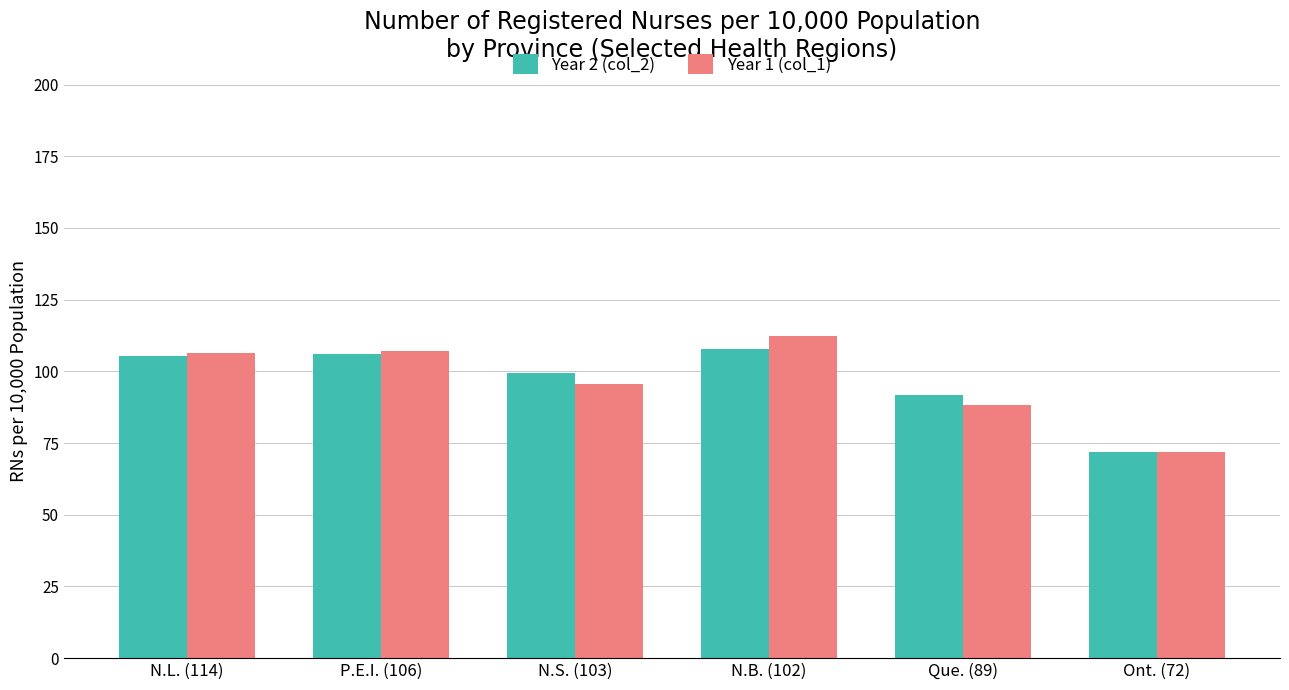

What is the sum of all Year 2 (col_2) values?

582.5